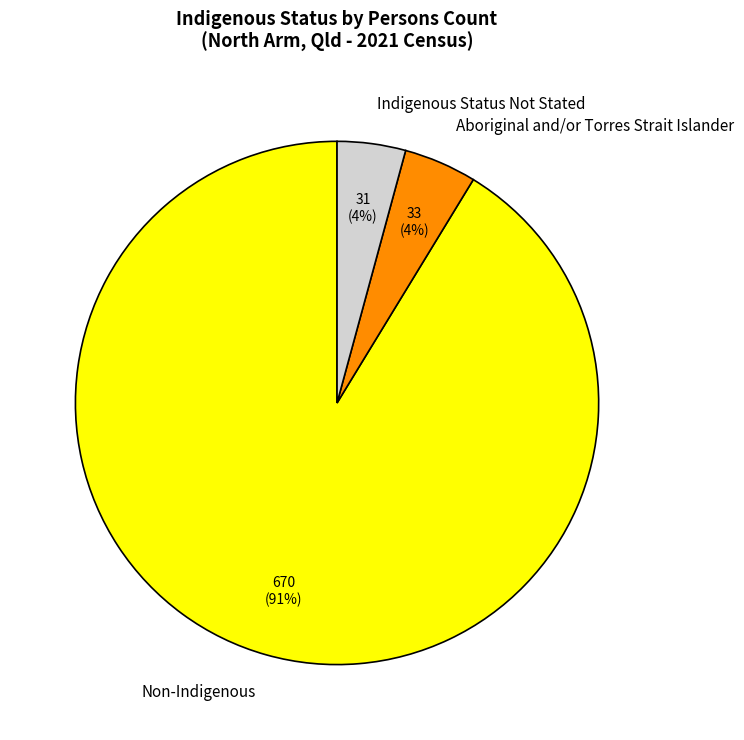

To the nearest percent, what portion does Aboriginal and/or Torres Strait Islander represent?

4%